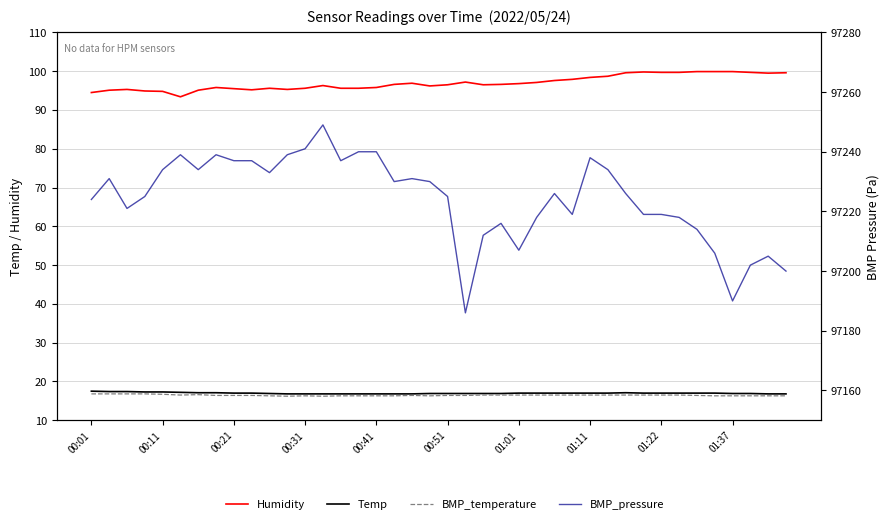

How many lines are shown in the chart?

4